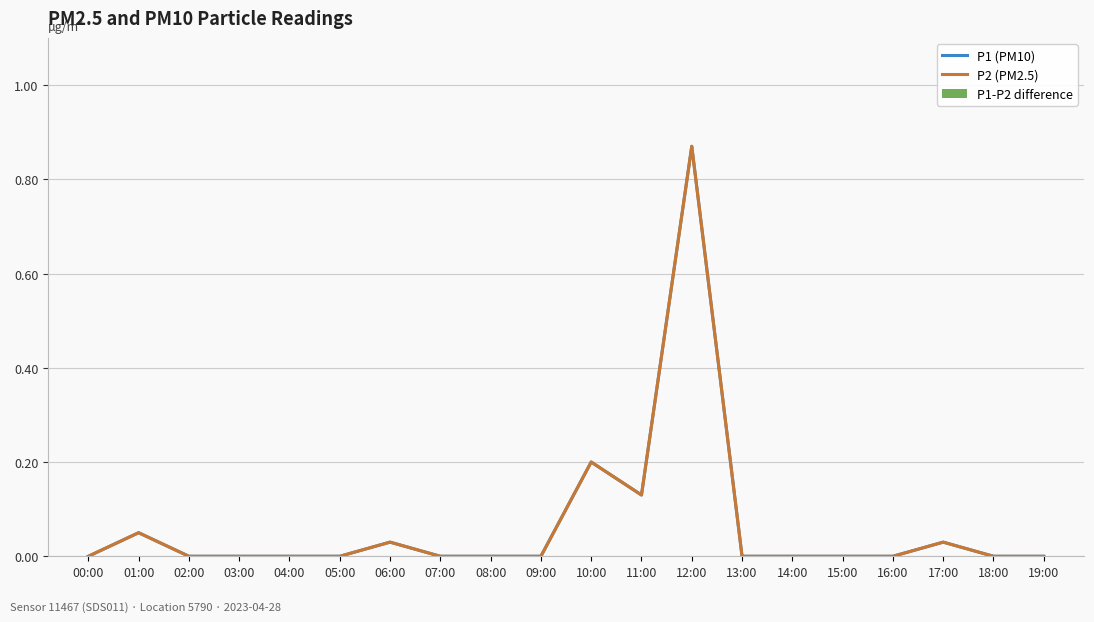

Rank the categories by P2 (PM2.5) value from highest to lowest.

12:00, 10:00, 11:00, 01:00, 06:00, 17:00, 00:00, 02:00, 03:00, 04:00, 05:00, 07:00, 08:00, 09:00, 13:00, 14:00, 15:00, 16:00, 18:00, 19:00